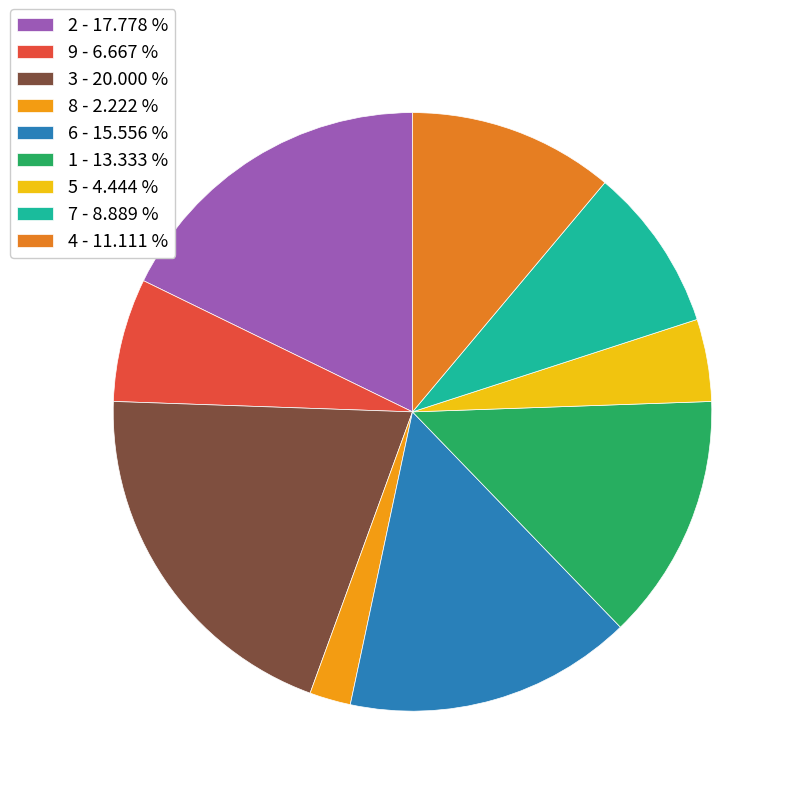

Between 7 and 8, which is larger?

7